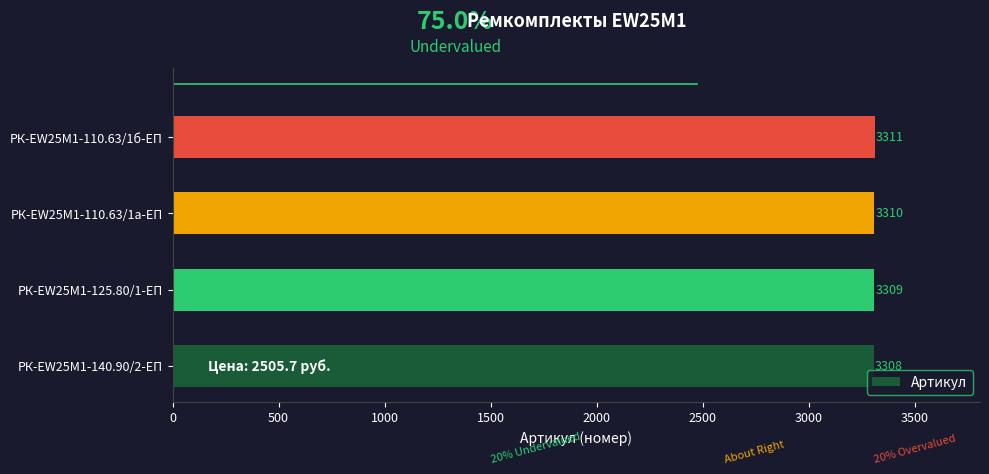

What is the difference between the maximum and minimum values?

3